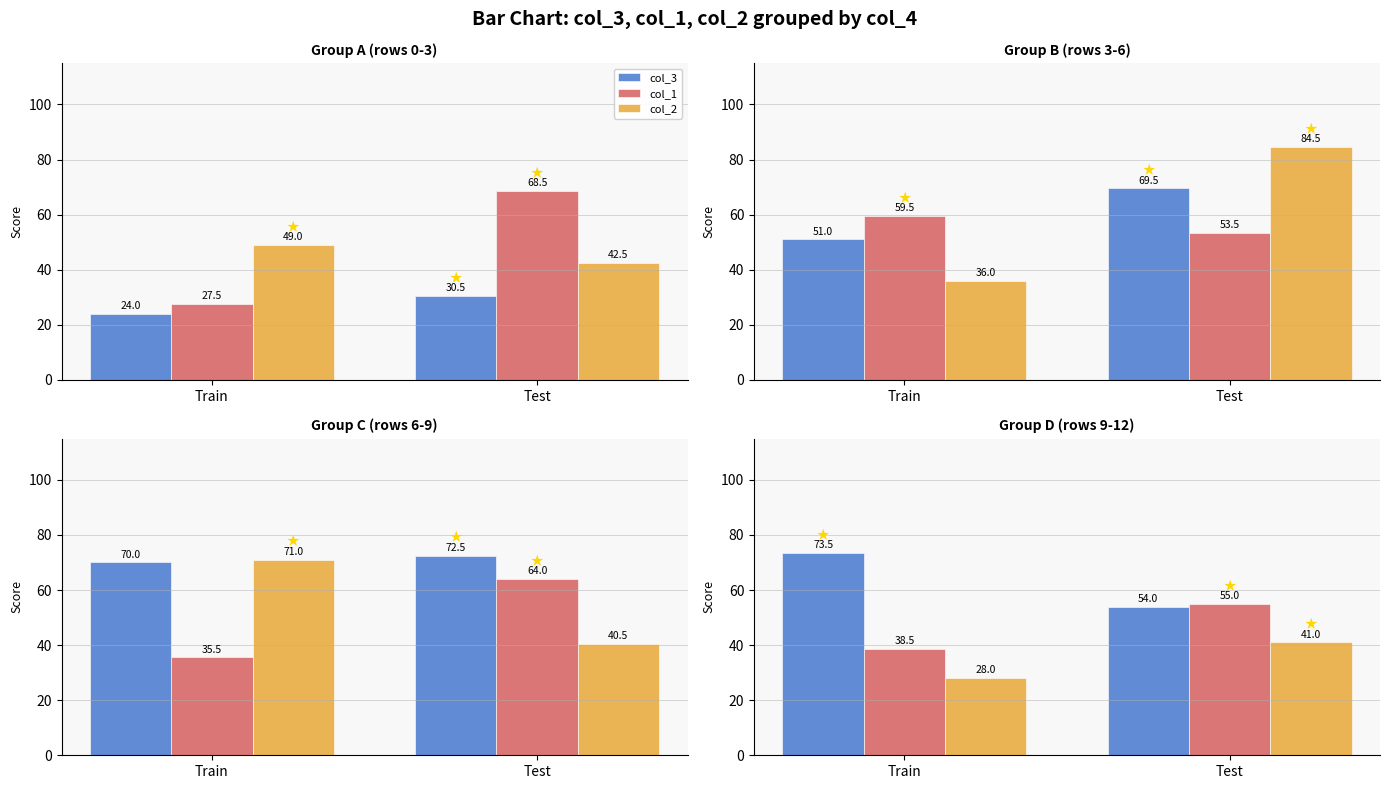

What is the label of the 2nd bar from the left?

Test